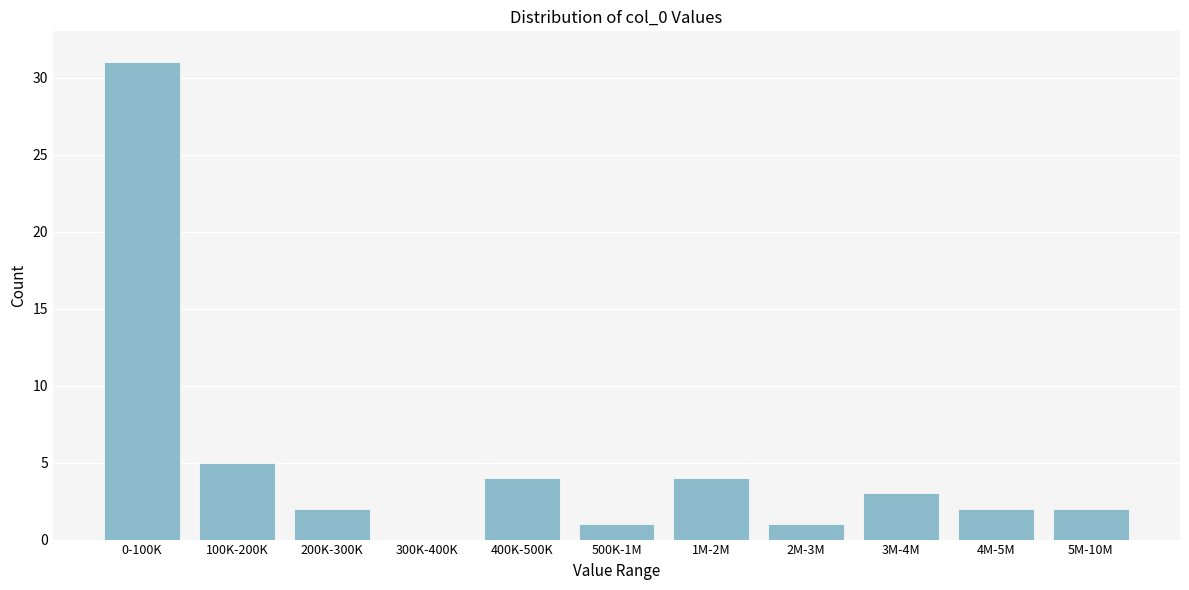

Reading right to left, transcribe all the data shown in this chart.

5M-10M=2	4M-5M=2	3M-4M=3	2M-3M=1	1M-2M=4	500K-1M=1	400K-500K=4	300K-400K=0	200K-300K=2	100K-200K=5	0-100K=31